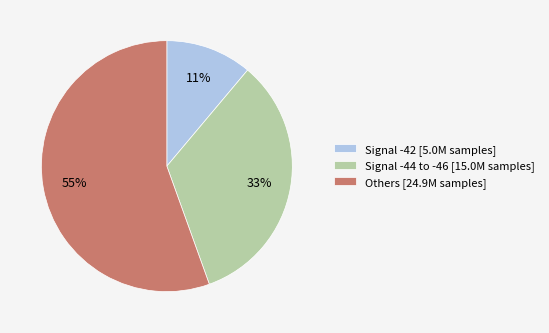

To the nearest percent, what is the average slice percentage?

33%